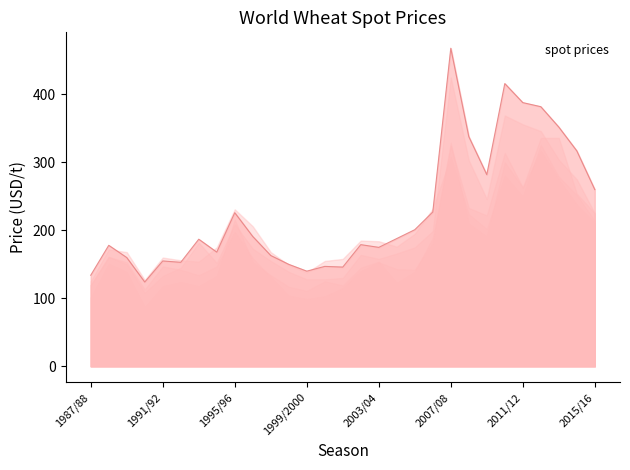

Reading left to right, list all the values displayed in this chart.

WORLD - Spot price: USA No2 DNS (Gulf): 1987/88=134	1988/89=178	1989/90=160	1990/91=124	1991/92=155	1992/93=153	1993/94=187	1994/95=168	1995/96=226	1996/97=191	1997/98=163	1998/99=150	1999/2000=140	2000/01=147	2001/02=146	2002/03=179	2003/04=175	2004/05=188	2005/06=201	2006/07=227	2007/08=468	2008/09=338	2009/10=282	2010/11=416	2011/12=388	2012/13=382	2013/14=352	2014/15=317	2015/16=260
WORLD - Spot price: Australian ASW: 1987/88=125	1988/89=172	1989/90=168	1990/91=127	1991/92=160	1992/93=156	1993/94=154	1994/95=175	1995/96=231	1996/97=206	1997/98=168	1998/99=149	1999/2000=138	2000/01=155	2001/02=158	2002/03=185	2003/04=184	2004/05=176	2005/06=195	2006/07=232	2007/08=308	2008/09=224	2009/10=202	2010/11=281	2011/12=250	2012/13=326	2013/14=279	2014/15=252	2015/16=214
WORLD - Spot price: USA No2 DNS (LKHD): 1987/88=119	1988/89=161	1989/90=150	1990/91=108	1991/92=133	1992/93=145	1993/94=182	1994/95=152	1995/96=209	1996/97=173	1997/98=155	1998/99=139	1999/2000=128	2000/01=128	2001/02=130	2002/03=164	2003/04=158	2004/05=166	2005/06=175	2006/07=199	2007/08=425	2008/09=303	2009/10=246	2010/11=369	2011/12=356	2012/13=346	2013/14=304	2014/15=275	2015/16=225
WORLD - Spot price: Argent. Trigo Pan: 1987/88=101	1988/89=151	1989/90=139	1990/91=87	1991/92=118	1992/93=124	1993/94=118	1994/95=133	1995/96=216	1996/97=153	1997/98=134	1998/99=117	1999/2000=111	2000/01=125	2001/02=119	2002/03=145	2003/04=154	2004/05=123	2005/06=139	2006/07=189	2007/08=324	2008/09=233	2009/10=222	2010/11=314	2011/12=263	2012/13=336	2013/14=336	2014/15=254	2015/16=225
WORLD - Spot price: USA No2 SRW (Gulf): 1987/88=120	1988/89=161	1989/90=153	1990/91=113	1991/92=147	1992/93=142	1993/94=134	1994/95=147	1995/96=198	1996/97=159	1997/98=131	1998/99=104	1999/2000=99	2000/01=103	2001/02=115	2002/03=140	2003/04=153	2004/05=143	2005/06=142	2006/07=181	2007/08=329	2008/09=210	2009/10=191	2010/11=300	2011/12=263	2012/13=317	2013/14=275	2014/15=238	2015/16=211